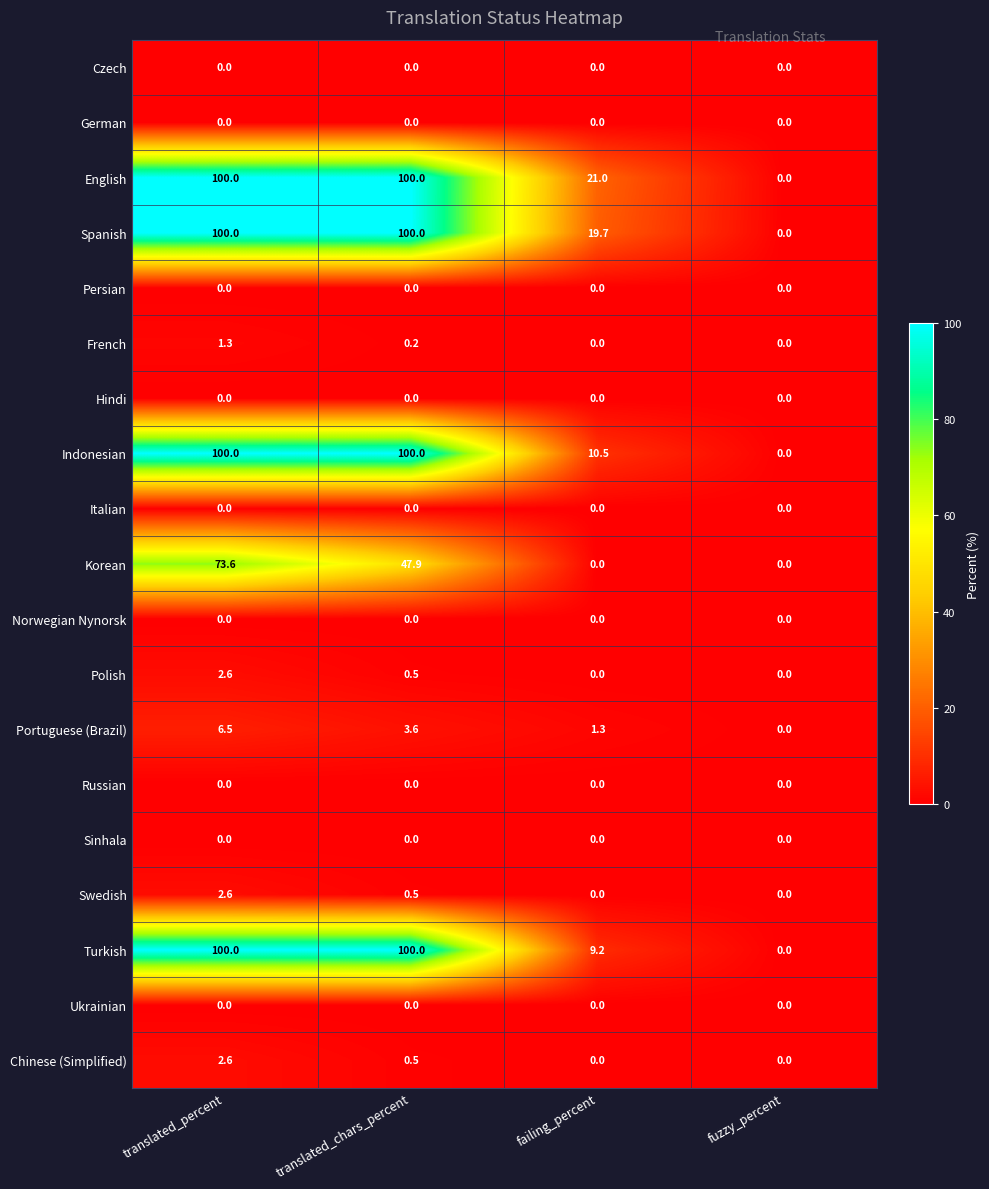

Where is Chinese (Simplified) nearest to the value 1?

translated_chars_percent